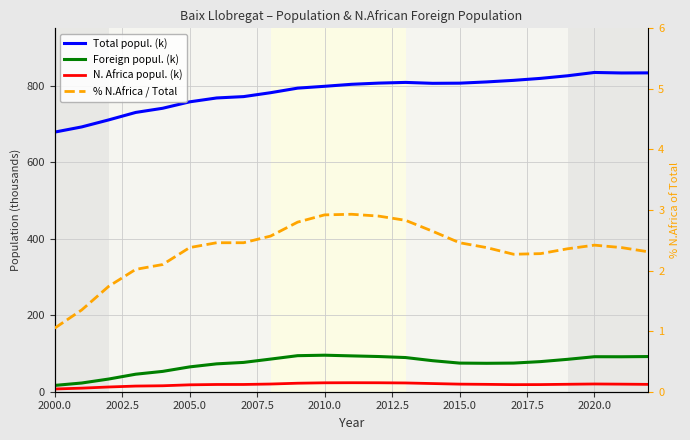

What are all the series names shown in the legend?

Total popul. (k), Foreign popul. (k), N. Africa popul. (k), % N.Africa / Total